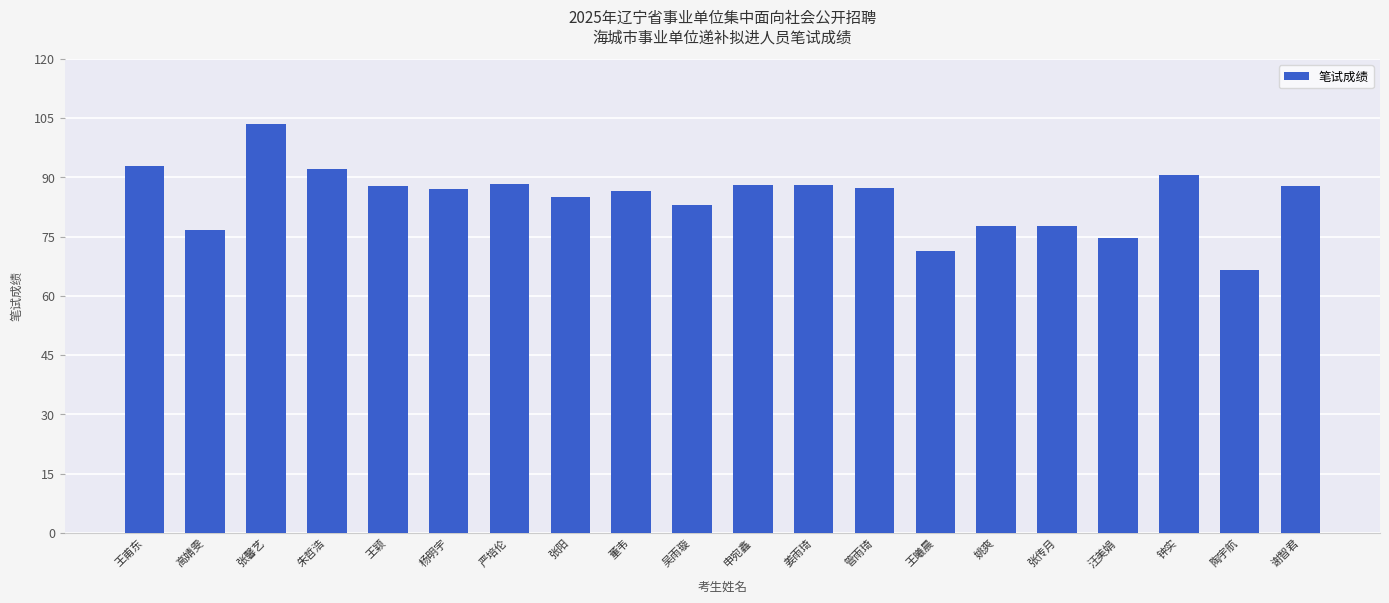

What is the greatest value displayed?

103.5